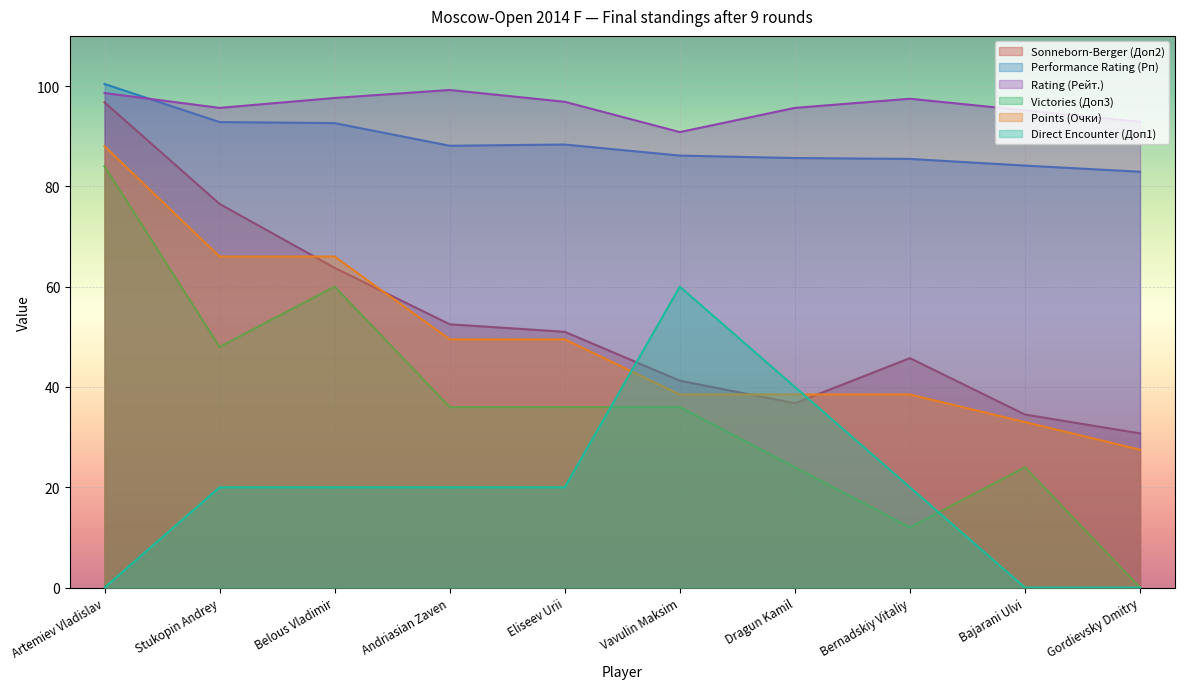

How many categories are shown in the chart?

10